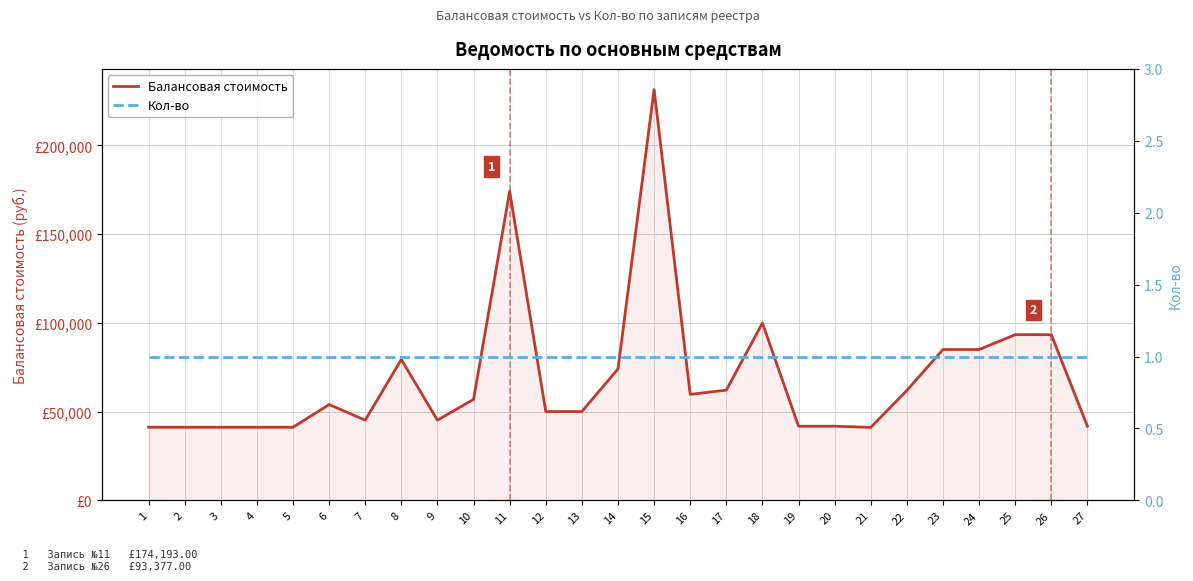

Between 19 and 20, which series saw the biggest shift?

Балансовая стоимость